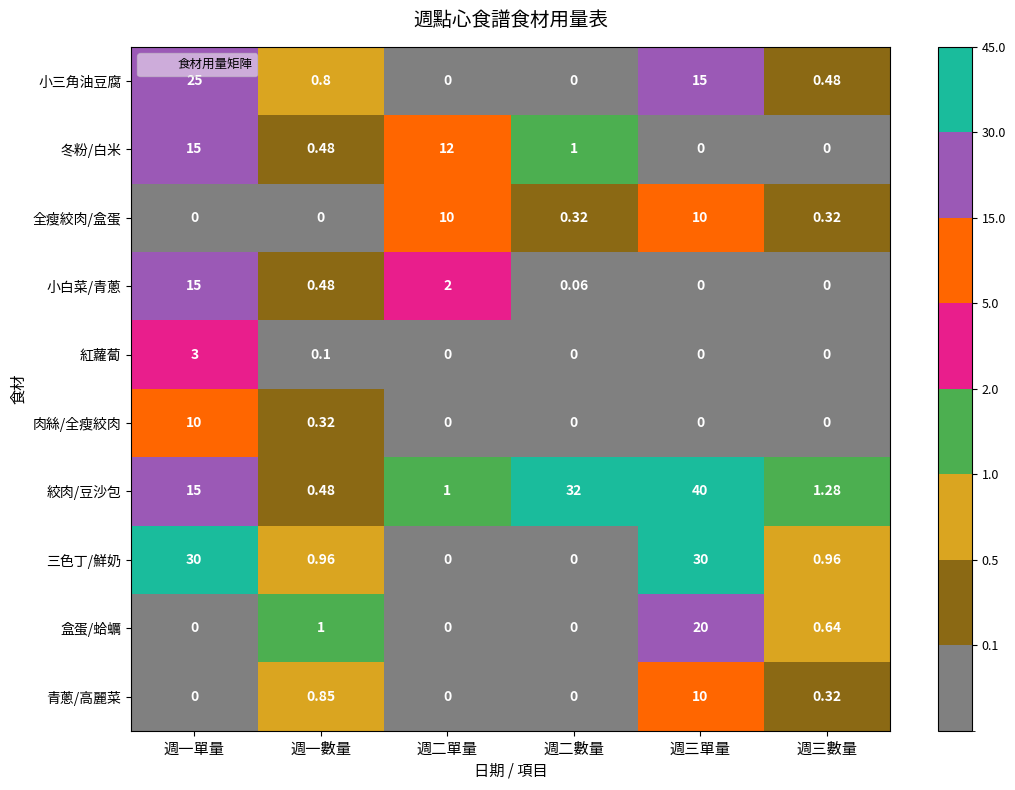

Where is 盒蛋/蛤蠣 nearest to the value 10?

週一數量